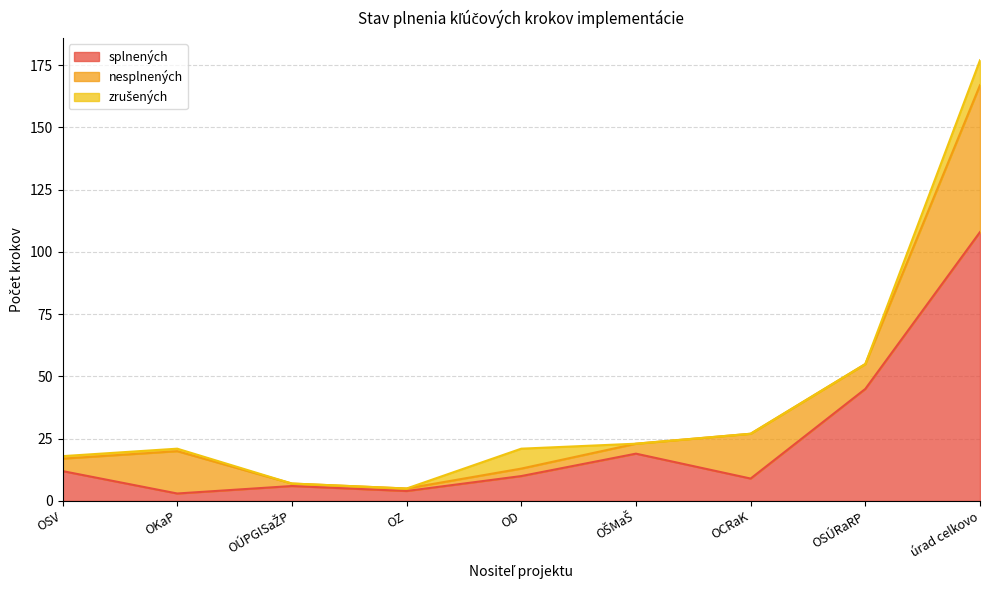

What is the difference between the maximum and minimum values in the nesplnených series?

58